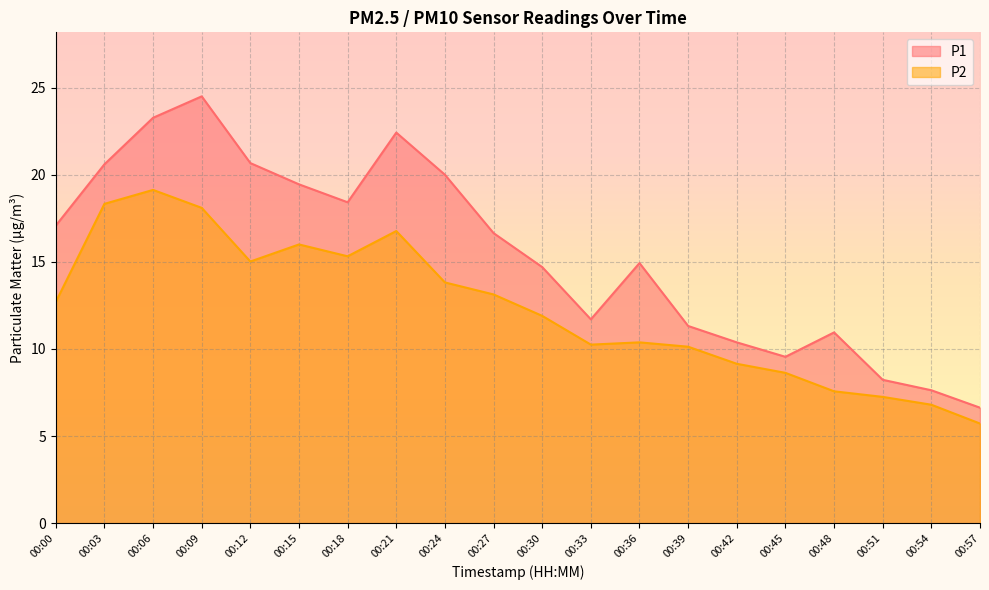

What is the maximum value shown in the chart?

24.5